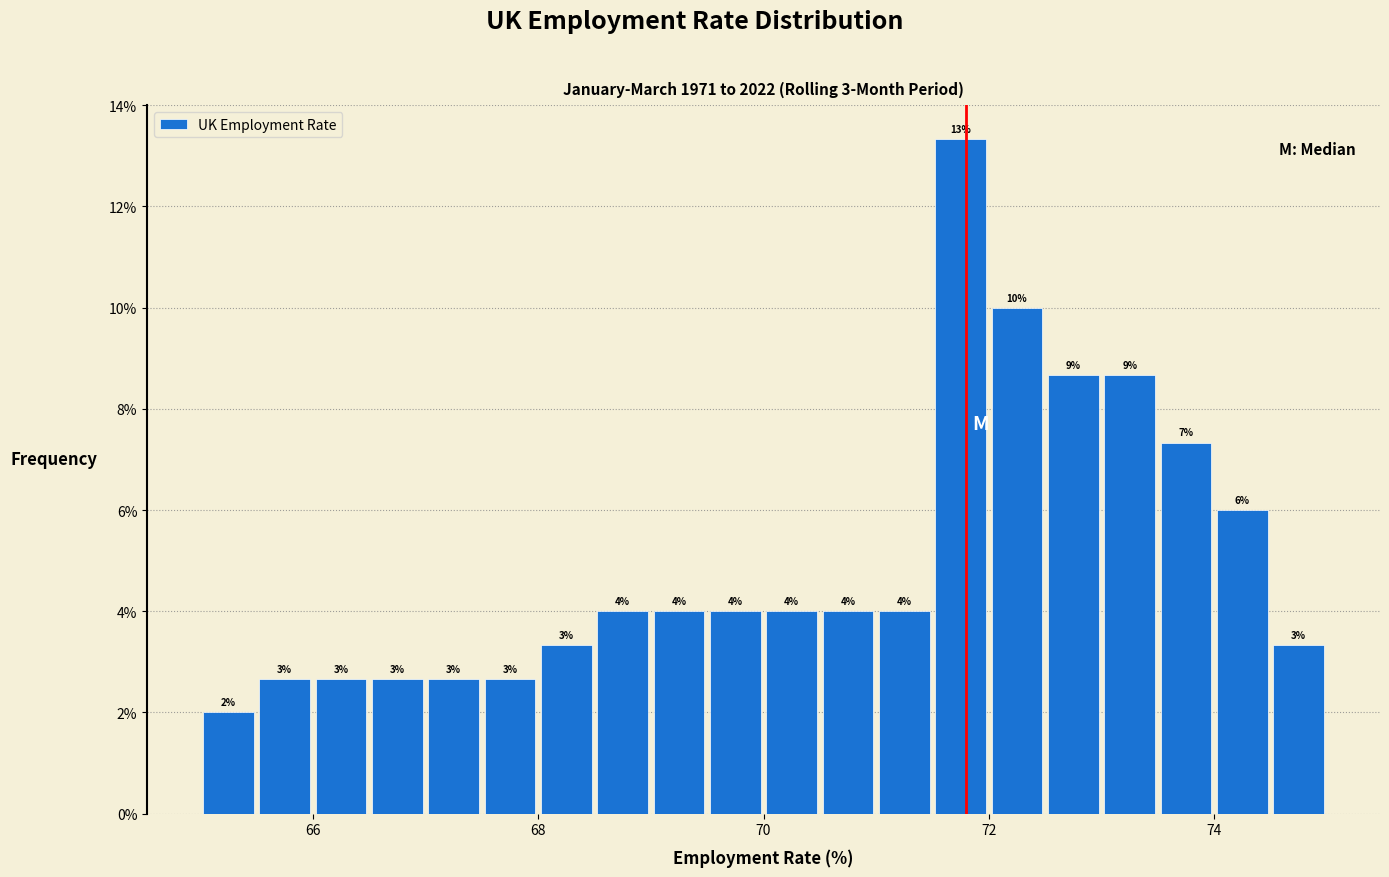

Read against the x-axis, roughly where is the centre of the tallest bar?

71.8